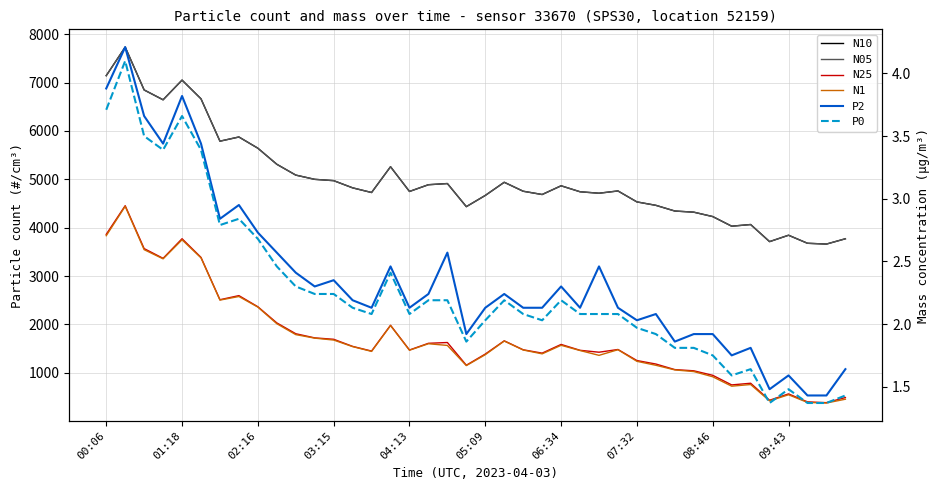

List the series in order of their peak value, highest first.

N10, N05, N25, N1, P2, P0